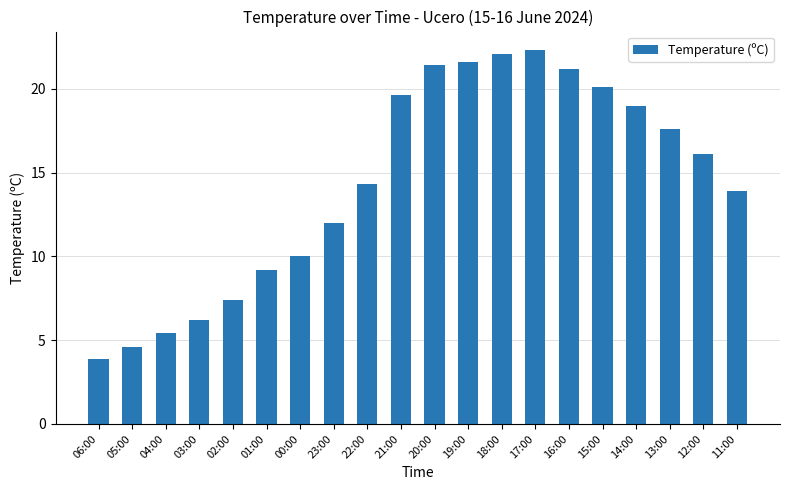

Rank the categories by value from highest to lowest.

17:00, 18:00, 19:00, 20:00, 16:00, 15:00, 21:00, 14:00, 13:00, 12:00, 22:00, 11:00, 23:00, 00:00, 01:00, 02:00, 03:00, 04:00, 05:00, 06:00